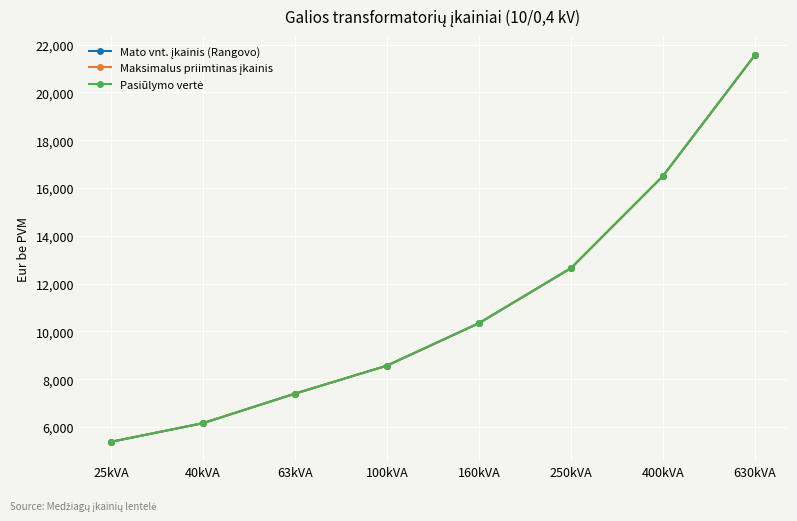

At 63kVA, list the series in order from largest to smallest.

Mato vnt. įkainis (Rangovo), Maksimalus priimtinas įkainis, Pasiūlymo vertė